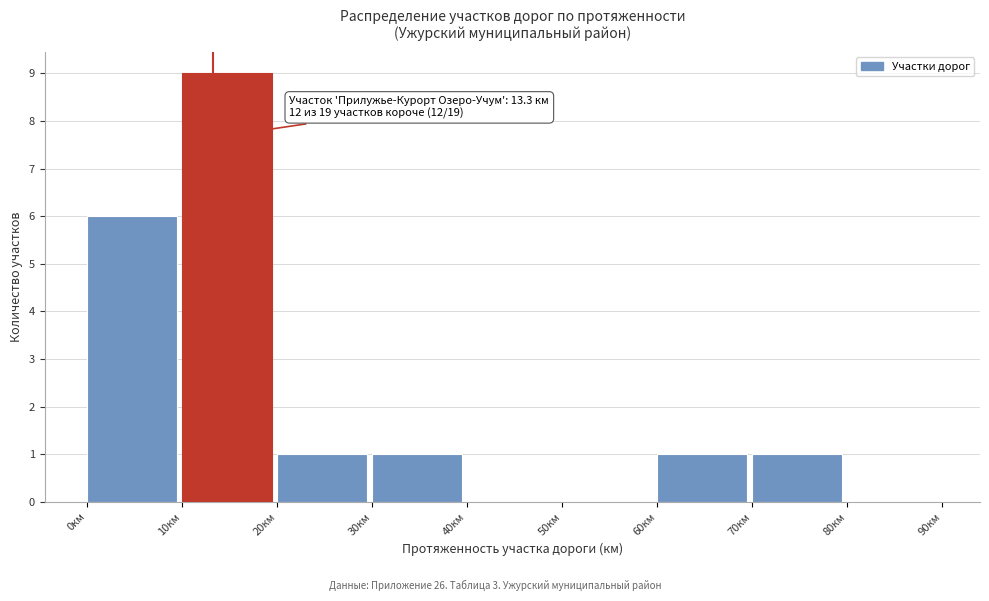

Over which range of the x-axis is the bar tallest?

10 to 20